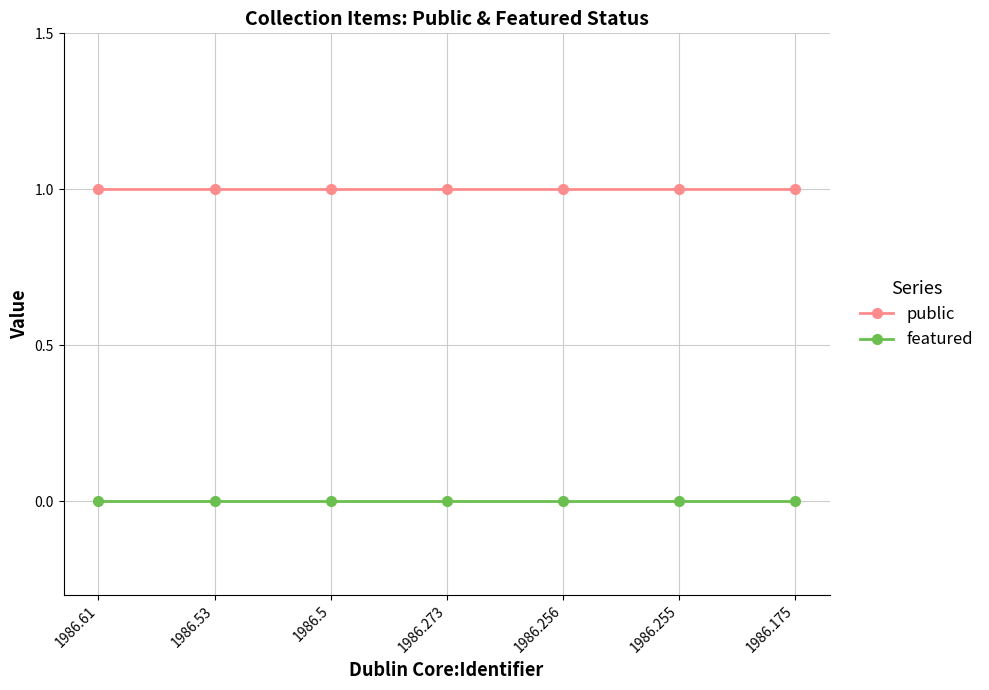

Is the value of public at 1986.61 greater than the value of featured at 1986.273?

Yes